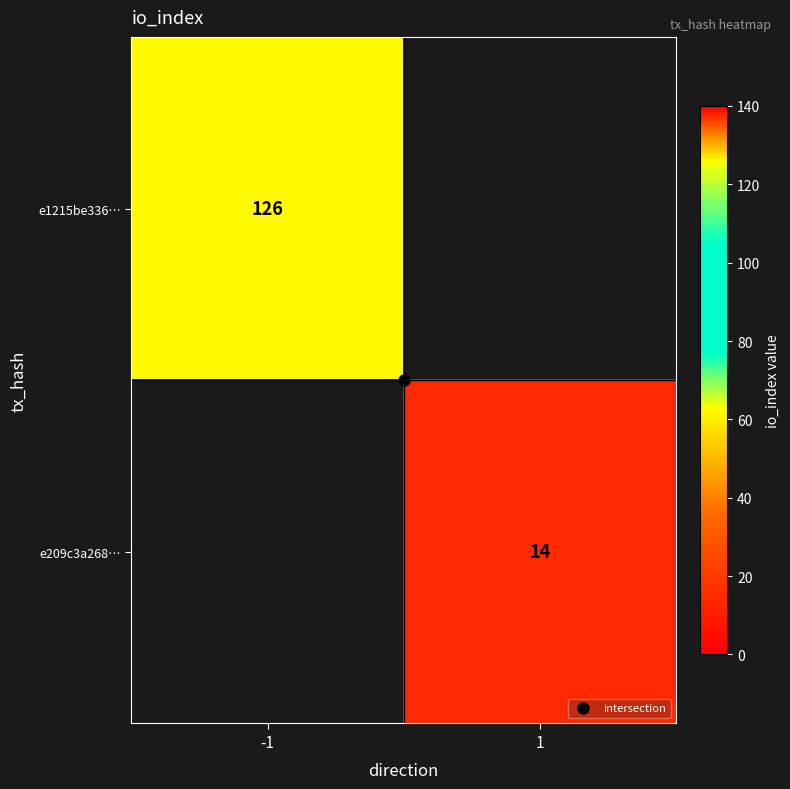

Which has a higher value, 1 or -1?

-1